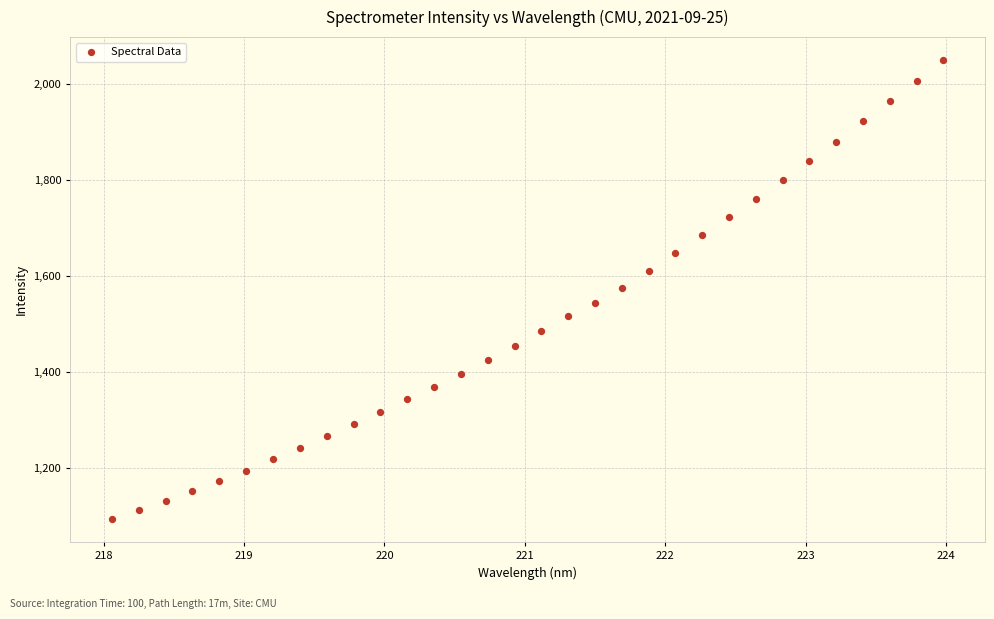

What is the range of Y values (max minus min)?

956.2